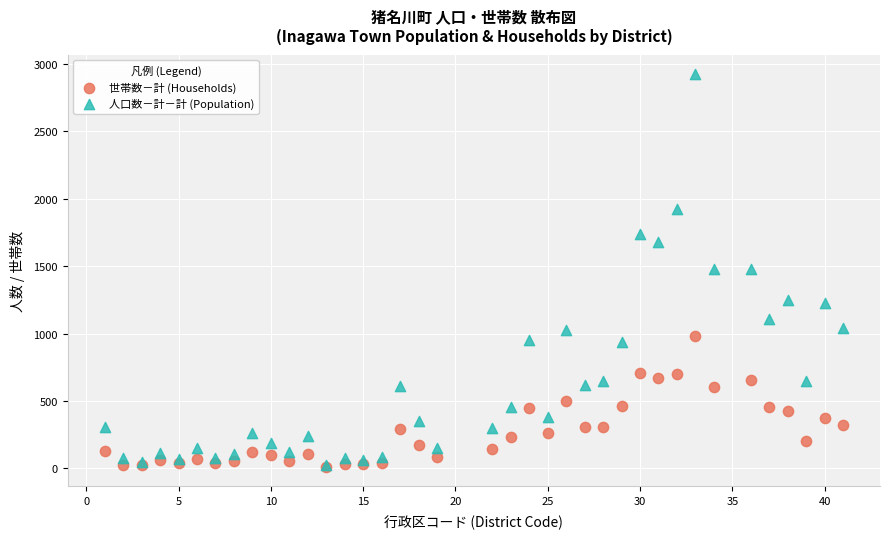

What are all the series names shown in the legend?

世帯数－計 (Households), 人口数－計－計 (Population)